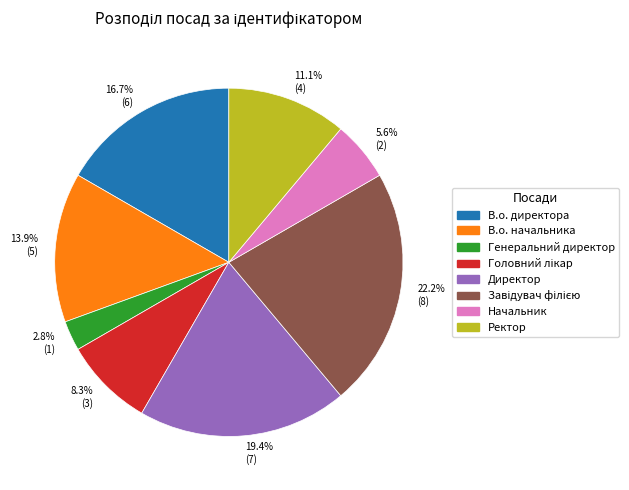

Combined, what portion of the pie is 16.7% (6) and 22.2% (8)?

38.9%